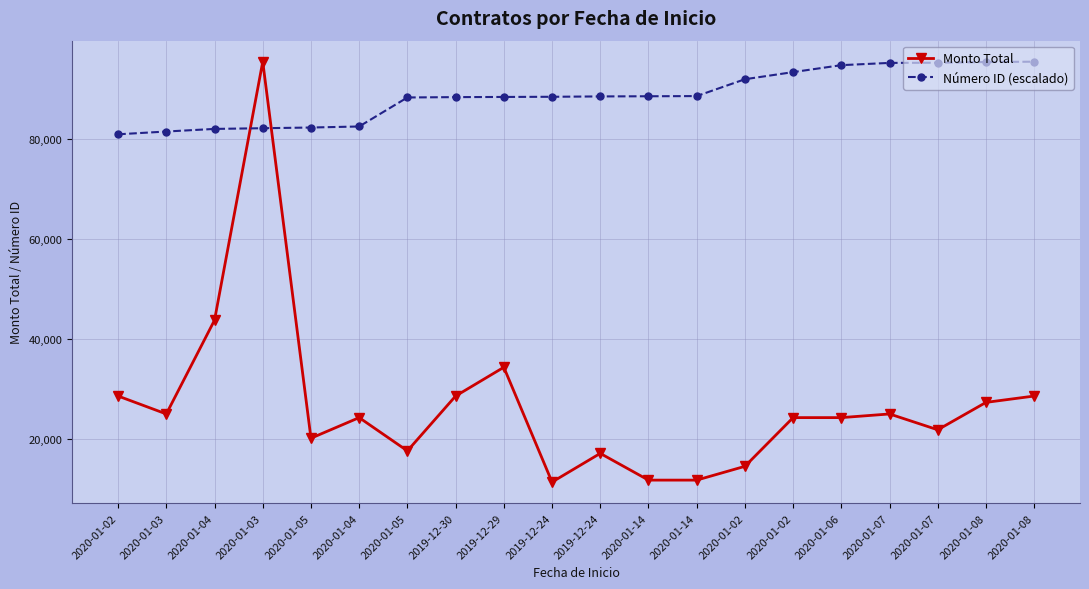

Does the chart have visible grid lines?

Yes